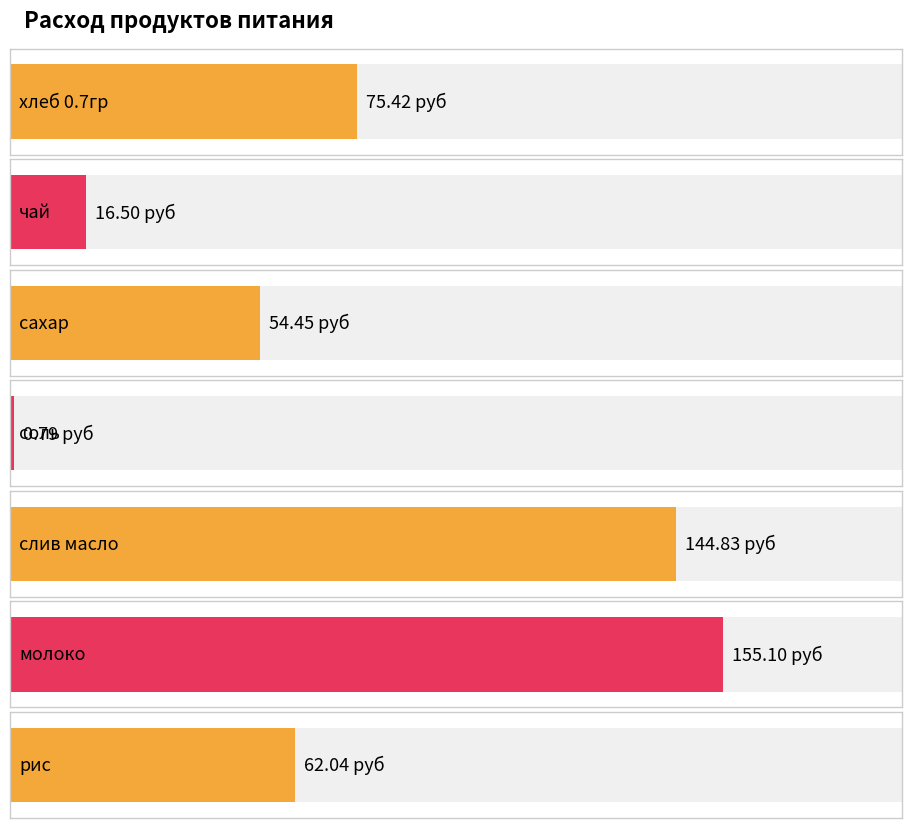

Between рис and слив масло, which is larger?

слив масло